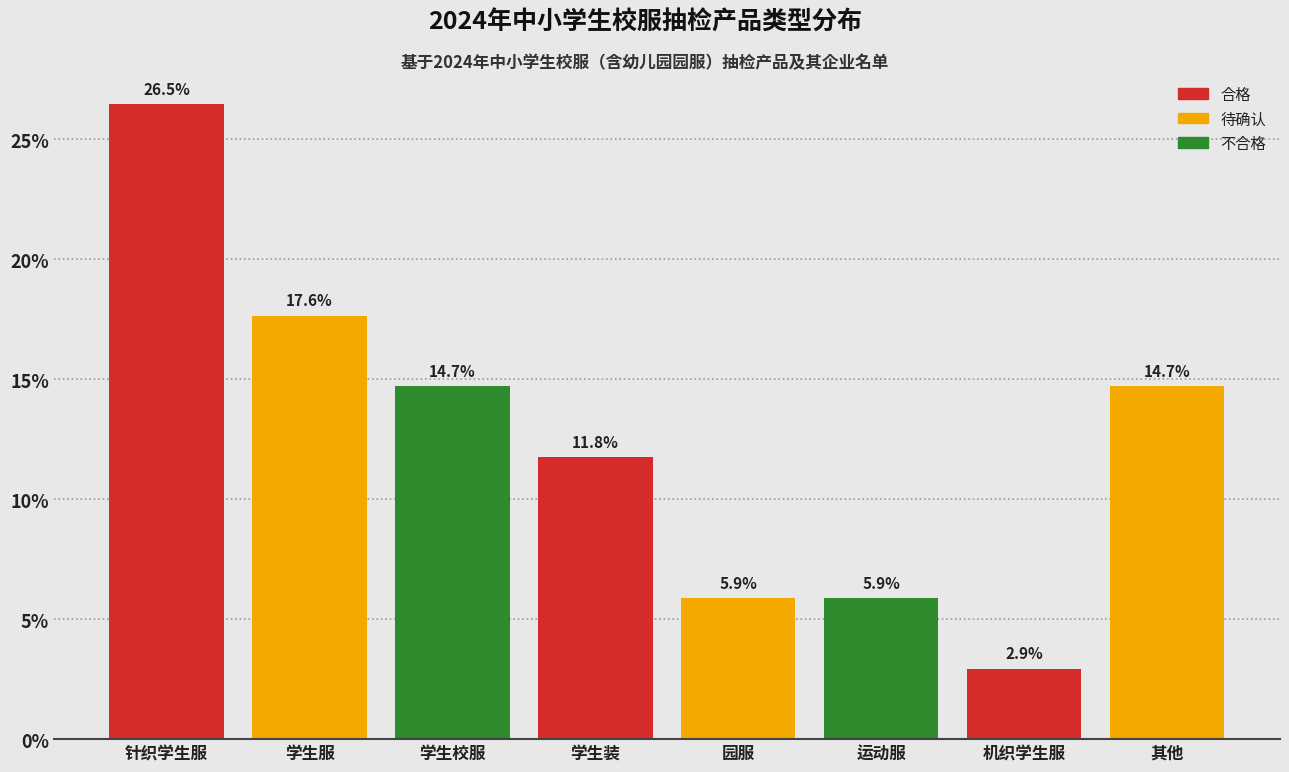

Reading left to right, extract all data points from this chart.

26.5	17.6	14.7	11.8	5.9	5.9	2.9	14.7